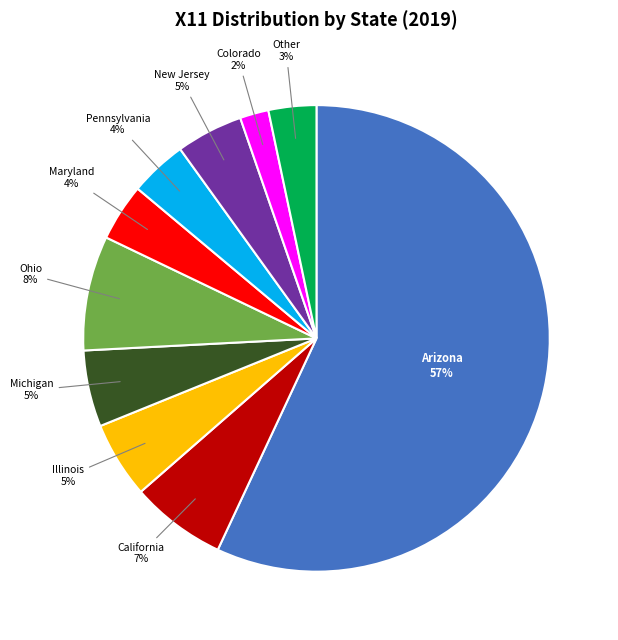

How many segments does this pie chart have?

10